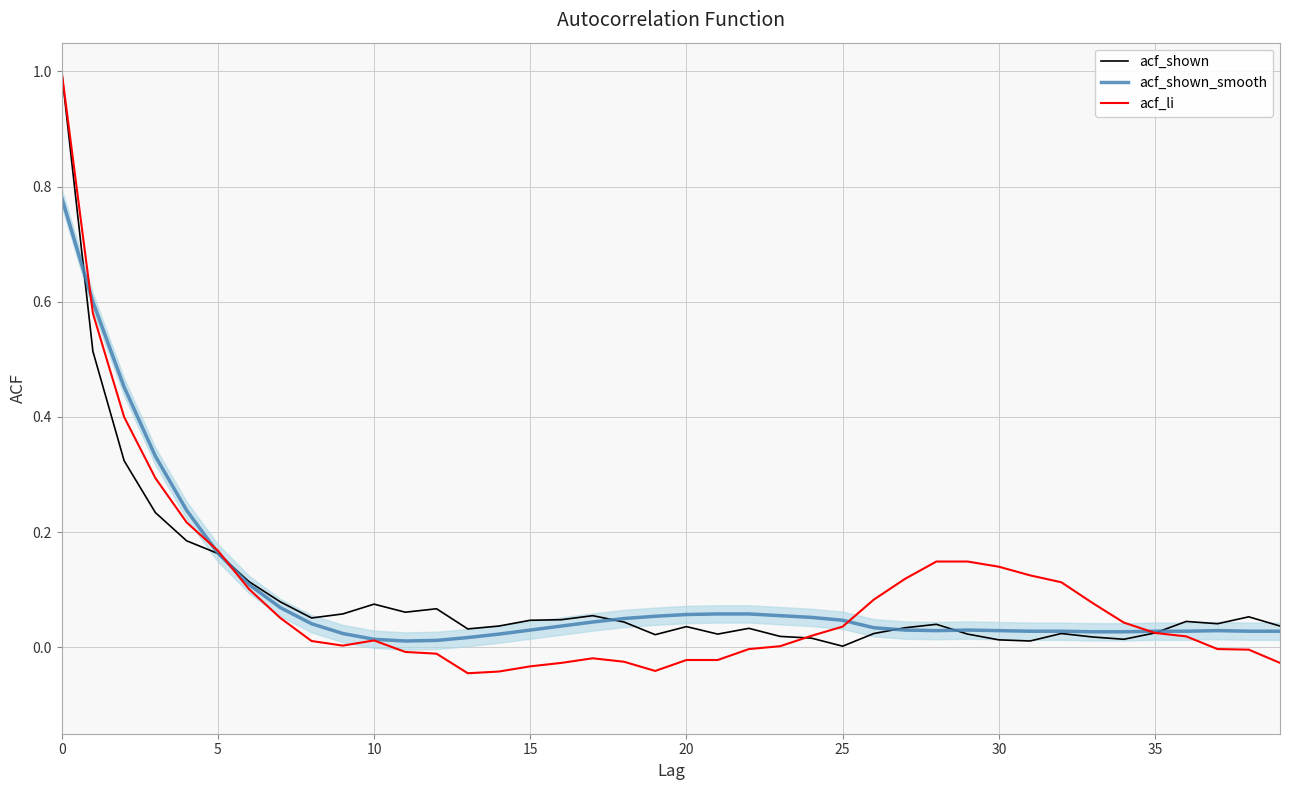

Count the number of categories in the chart.

40